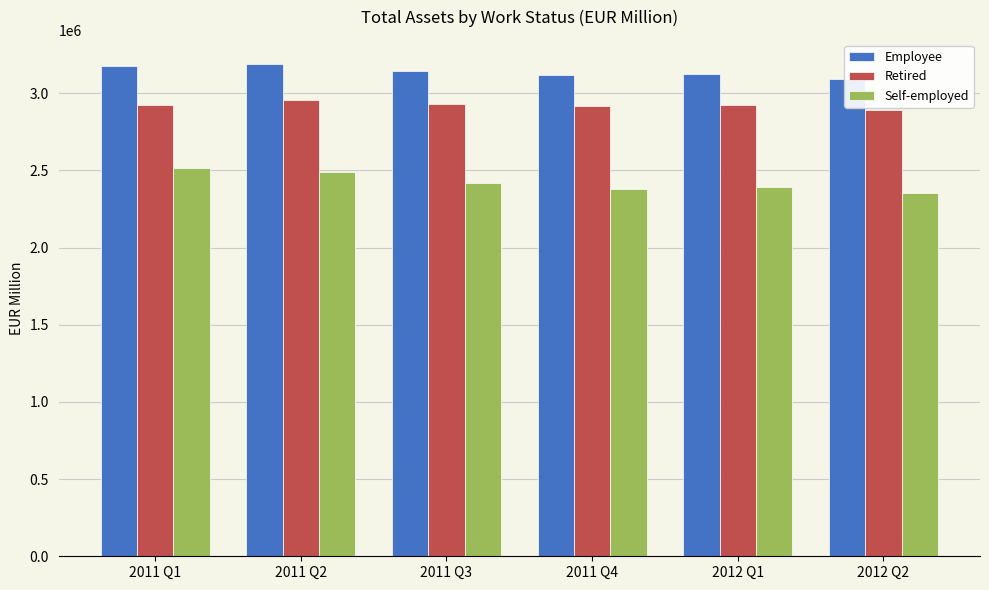

Where does the Retired series first go above 2926093?

2011 Q1